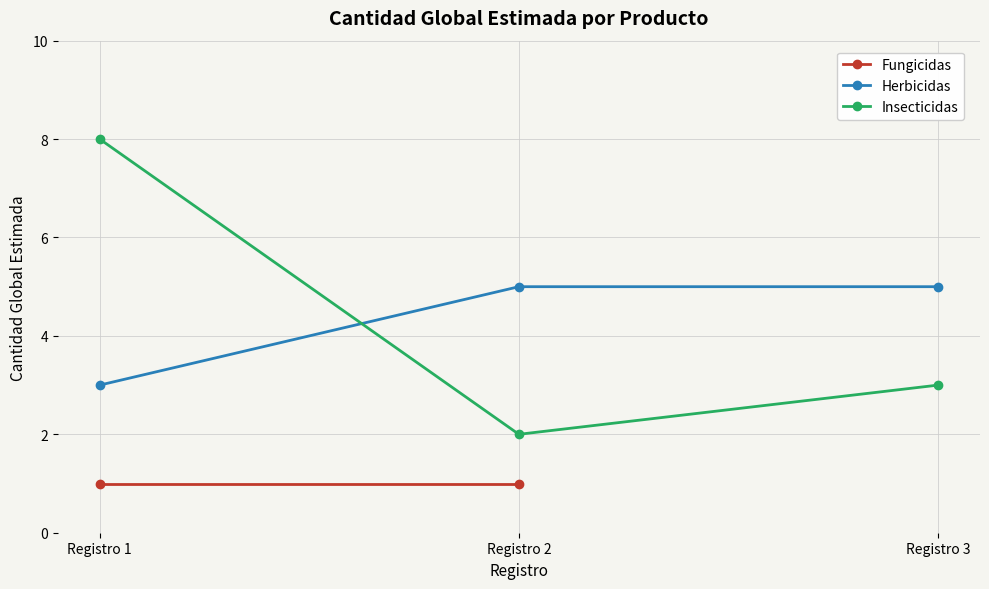

Is the value of Insecticidas at Registro 1 greater than the value of Herbicidas at Registro 1?

Yes